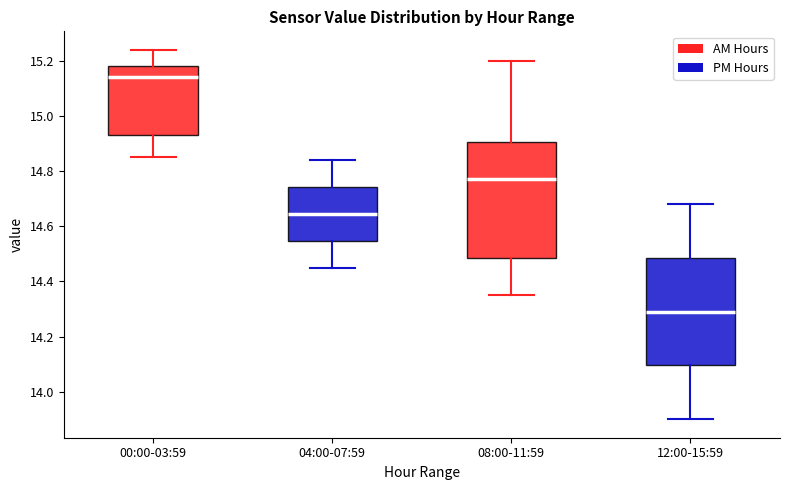

Reading left to right, read every box against the y-axis: the position of its median line, the range the box covers, and the ends of its whiskers. The values are not printed on the chart, so give them approximately, as read against the axis.

00:00-03:59: median 15.14, box 14.94 to 15.18, whiskers 14.86 to 15.24
04:00-07:59: median 14.64, box 14.54 to 14.74, whiskers 14.46 to 14.84
08:00-11:59: median 14.78, box 14.48 to 14.90, whiskers 14.36 to 15.20
12:00-15:59: median 14.30, box 14.10 to 14.48, whiskers 13.90 to 14.68